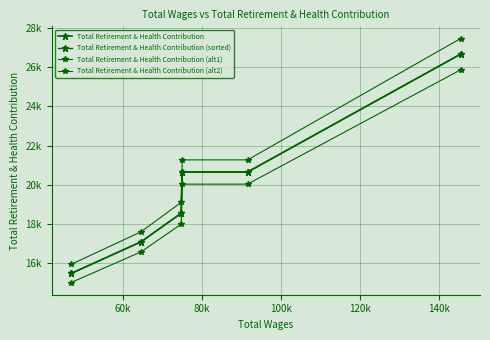

How many lines are shown in the chart?

4